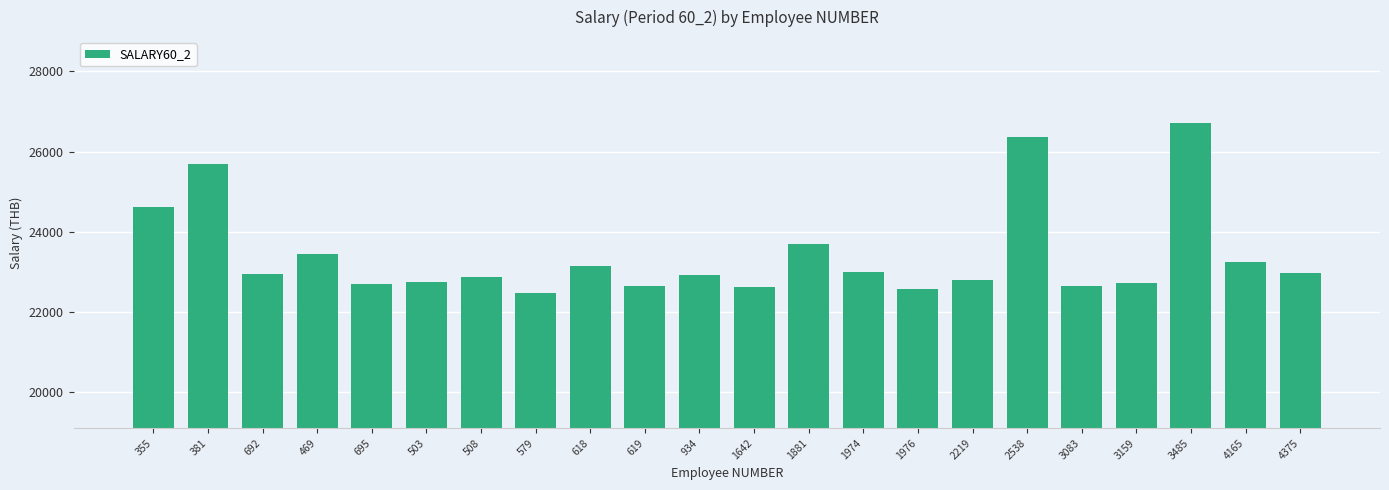

Between 4165 and 934, which is larger?

4165